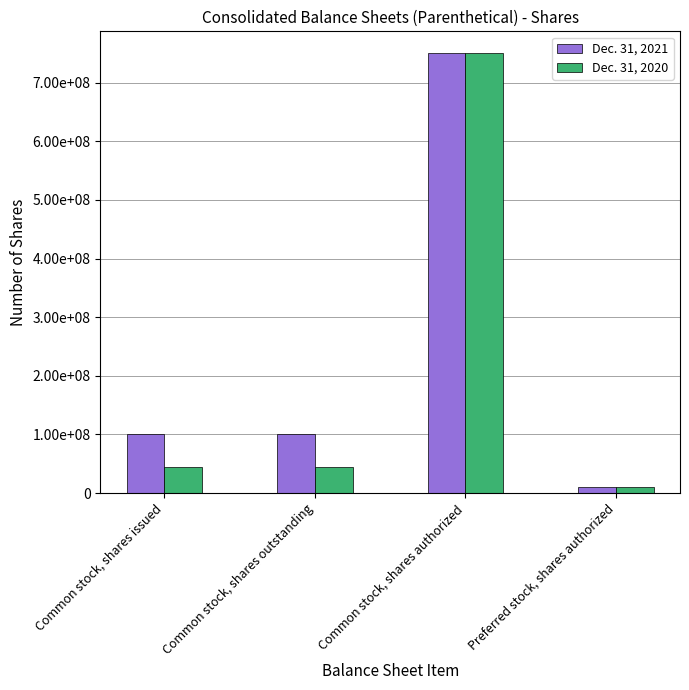

What is the label of the 4th bar from the right?

Common stock, shares issued